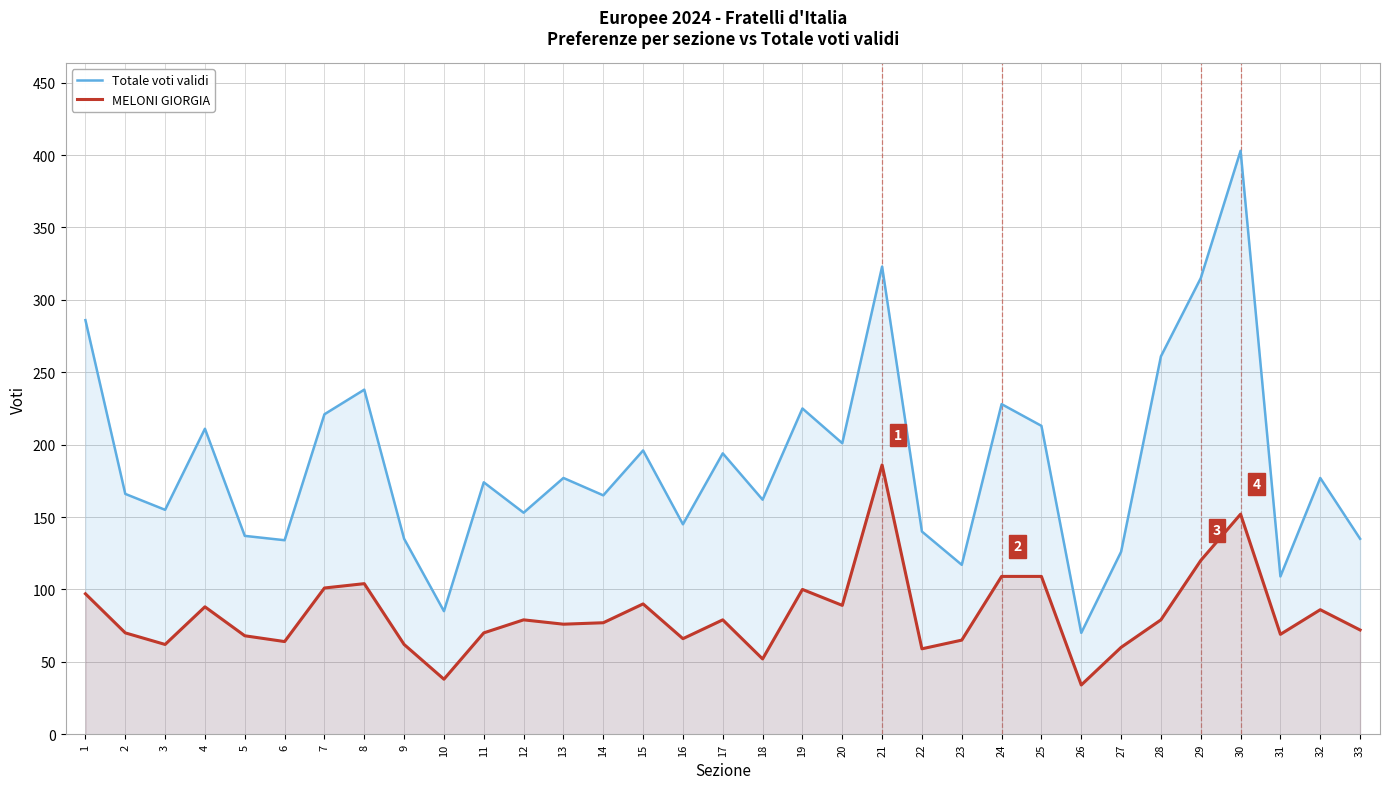

Is the value of Totale voti validi at 16 greater than the value of MELONI GIORGIA at 15?

Yes